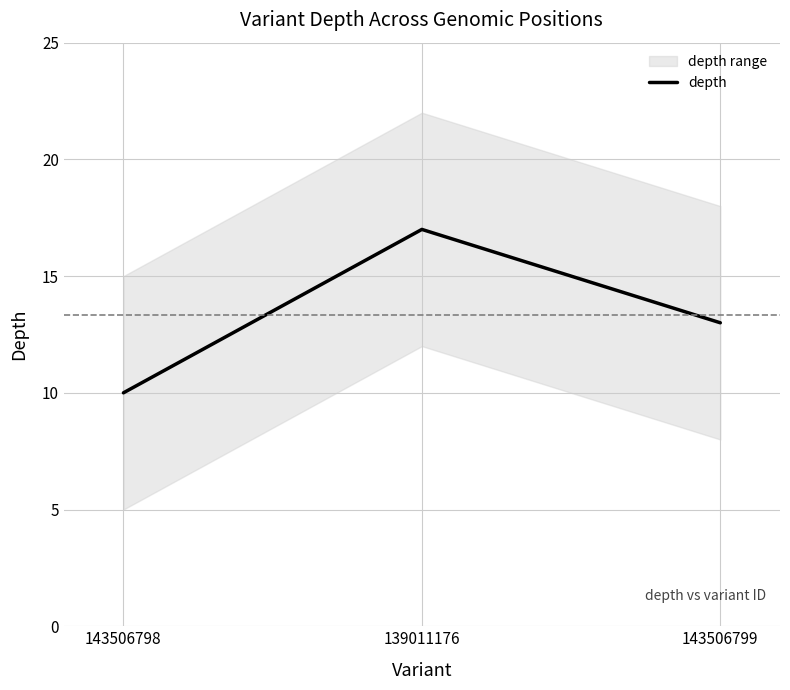

The value at 143506798 is 10. True or false?

True